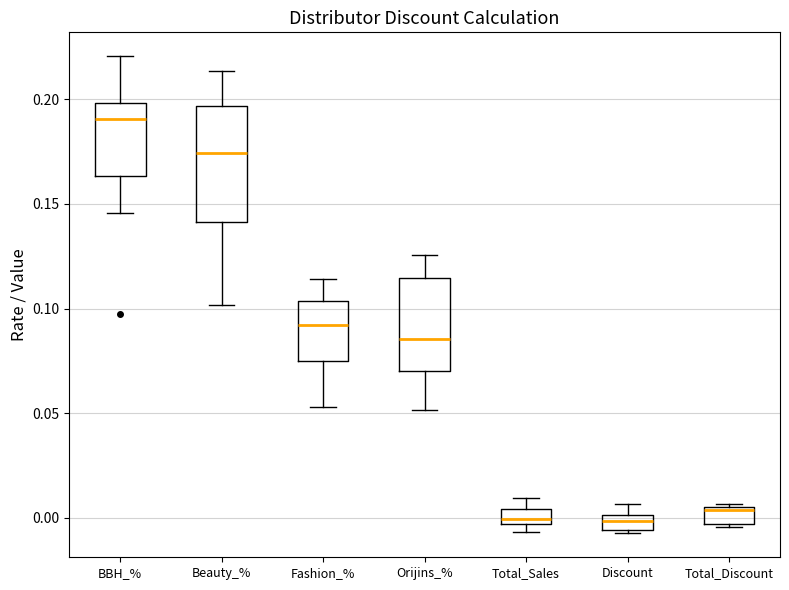

Where is the lower edge of the box for Discount on the y-axis? The values are not printed on the chart, so give them approximately, as read against the axis.

-0.005